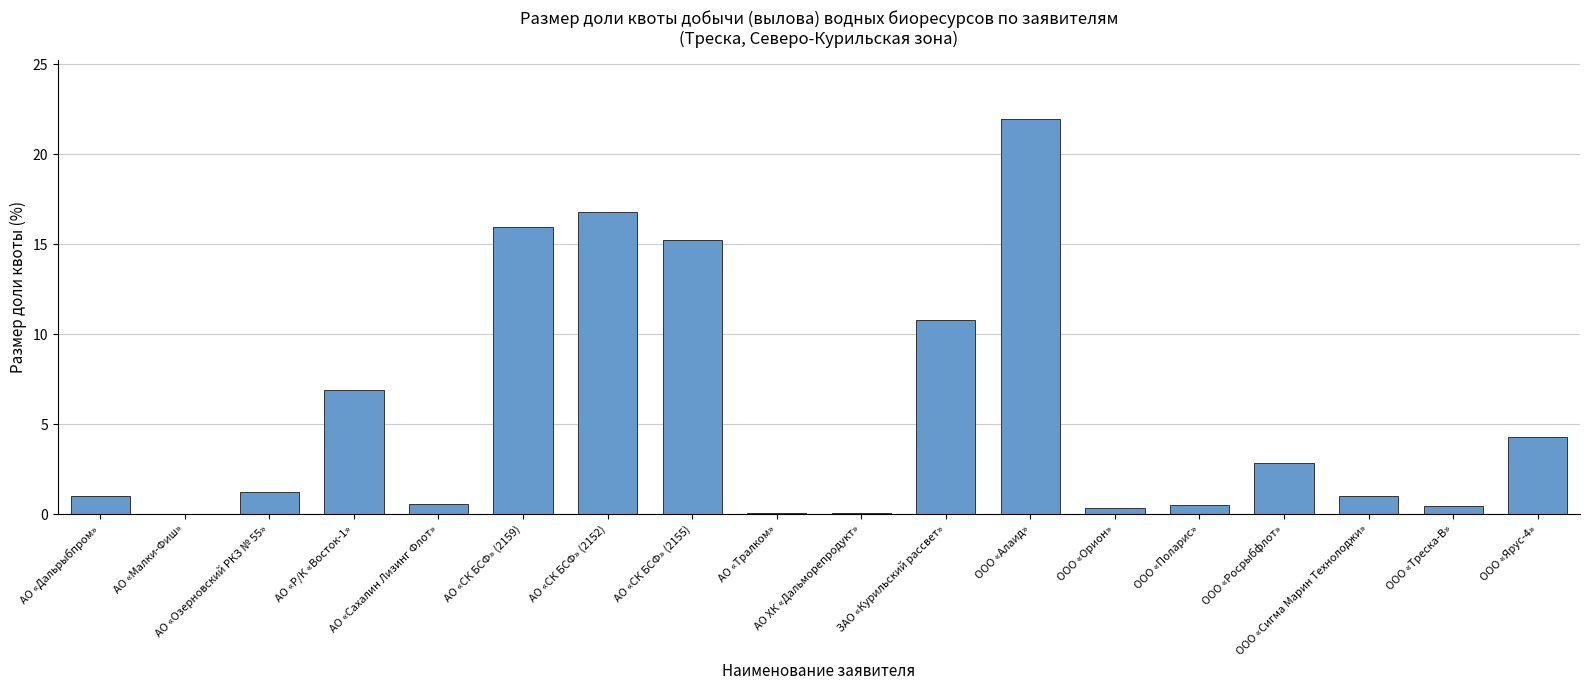

What is the change in value from АО «Дальрыбпром» to ООО «Поларис»?

-0.5